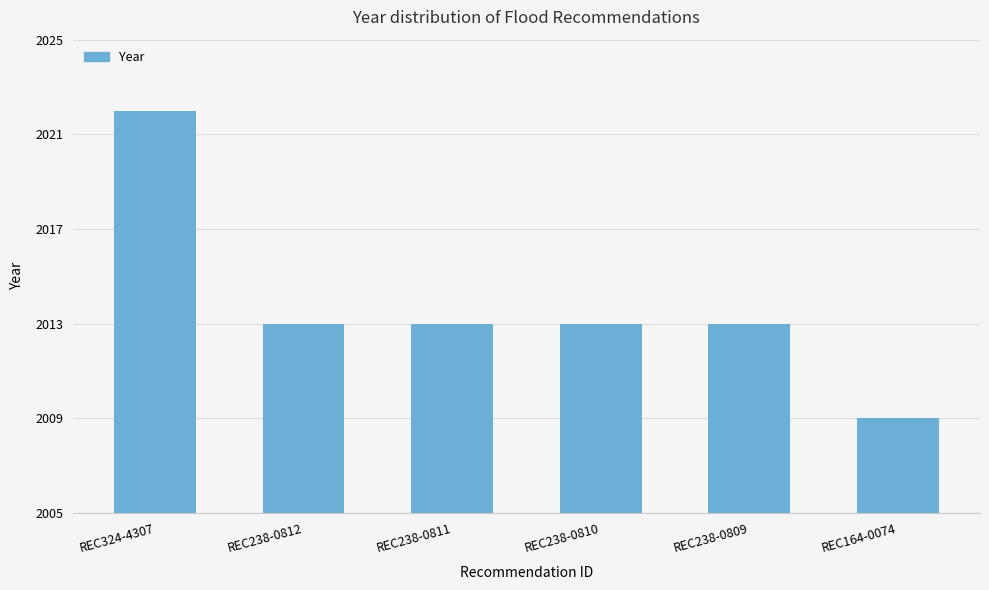

Is it true that the value at REC238-0810 is 2?

False